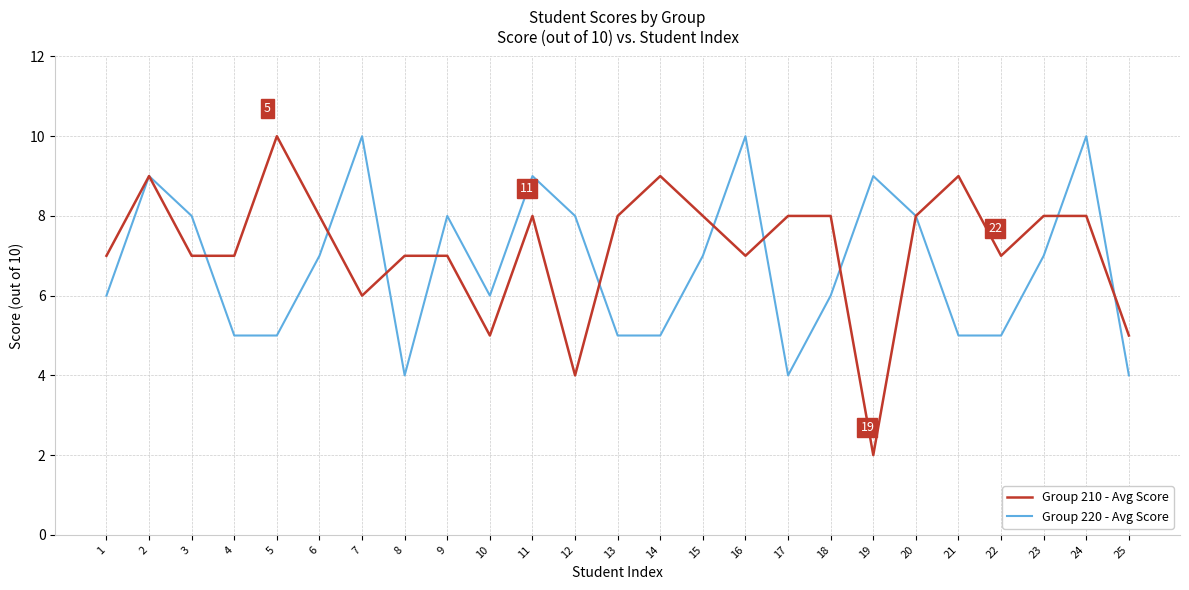

What is the average value of the Group 220 - Avg Score series?

7